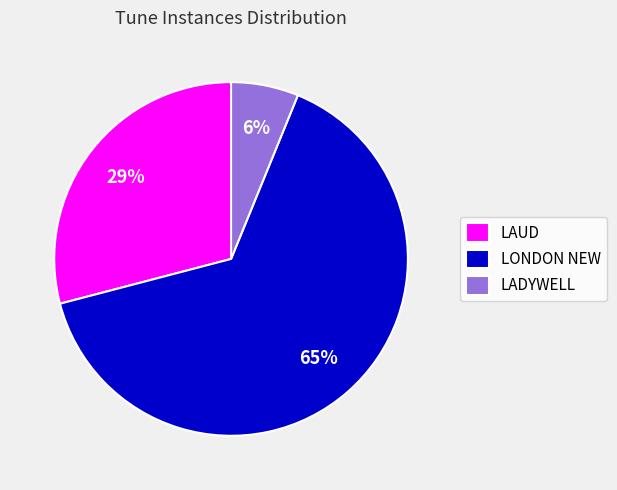

Is the sum of LAUD and LADYWELL greater than half?

No